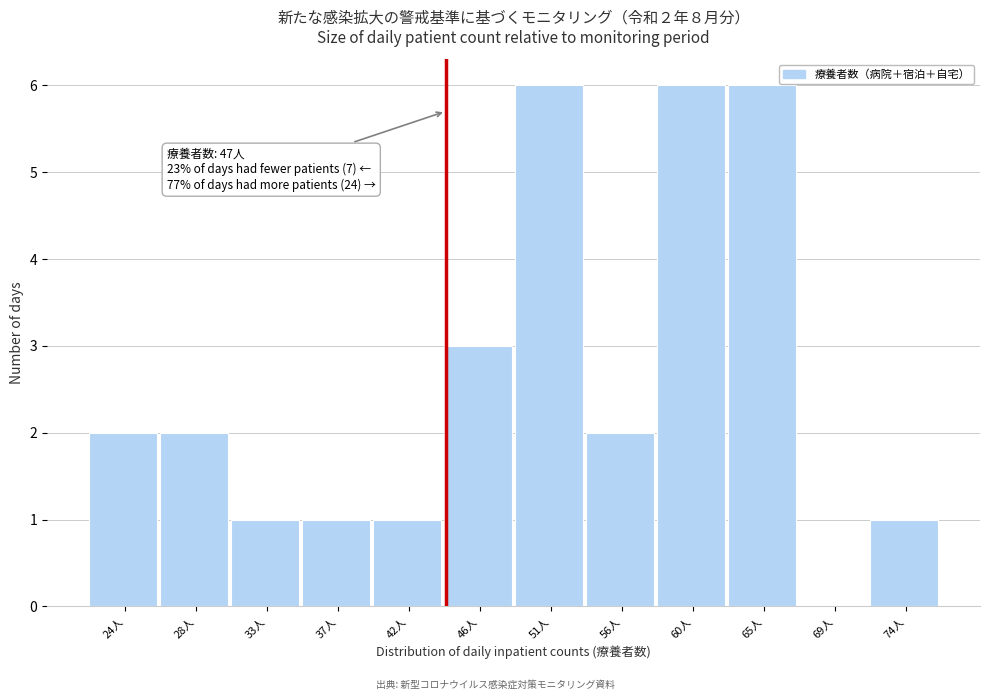

Reading left to right, transcribe all the data shown in this chart.

24人=2	28人=2	33人=1	37人=1	42人=1	46人=3	51人=6	56人=2	60人=6	65人=6	69人=0	74人=1